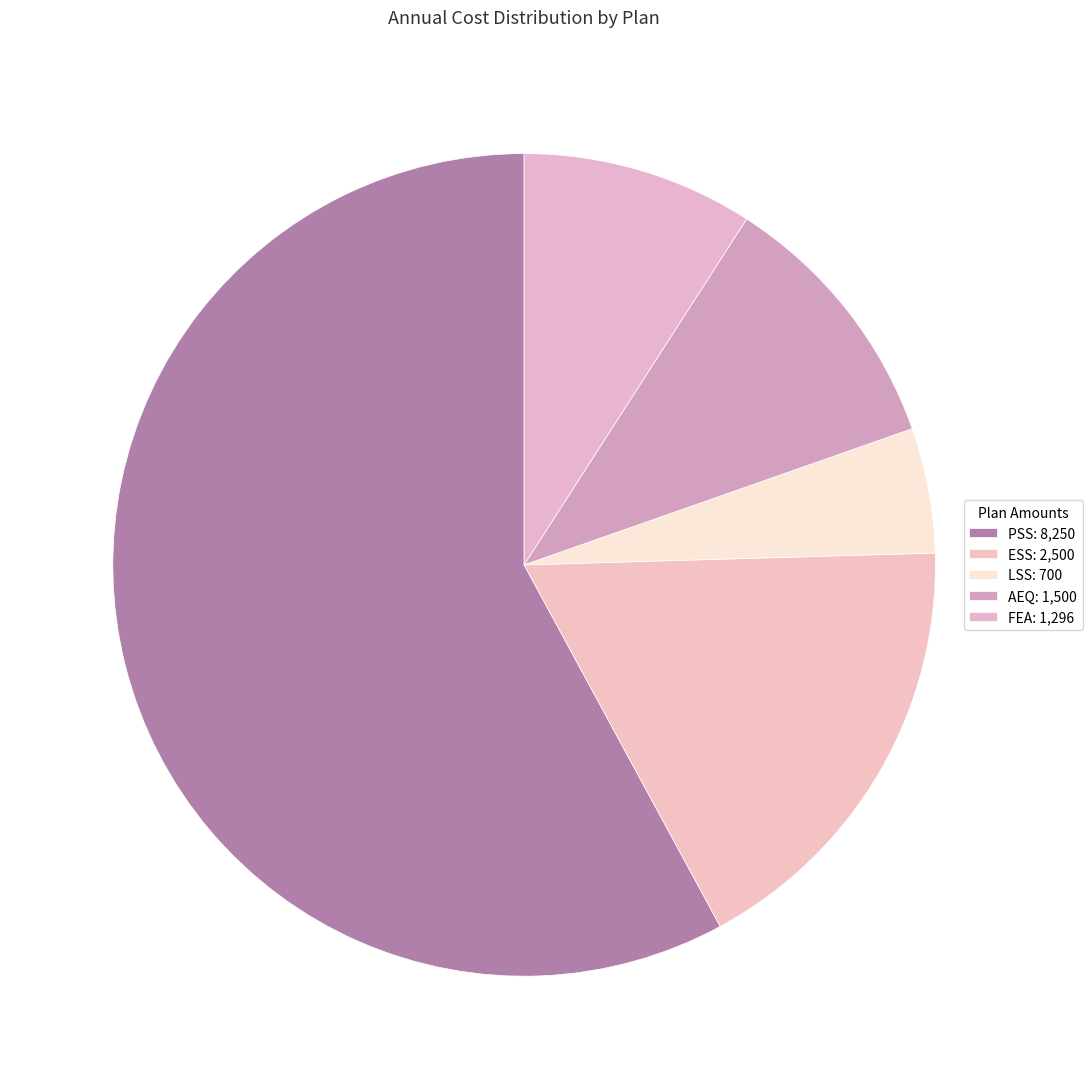

Rank the categories by value from lowest to highest.

LSS, FEA, AEQ, ESS, PSS